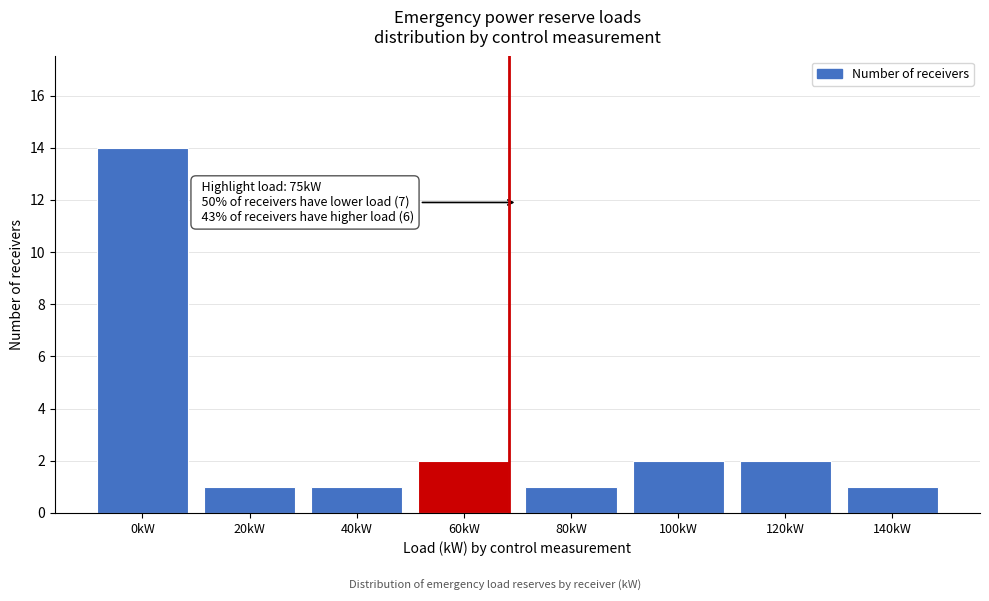

Reading right to left, list all the values displayed in this chart.

1	2	2	1	2	1	1	14